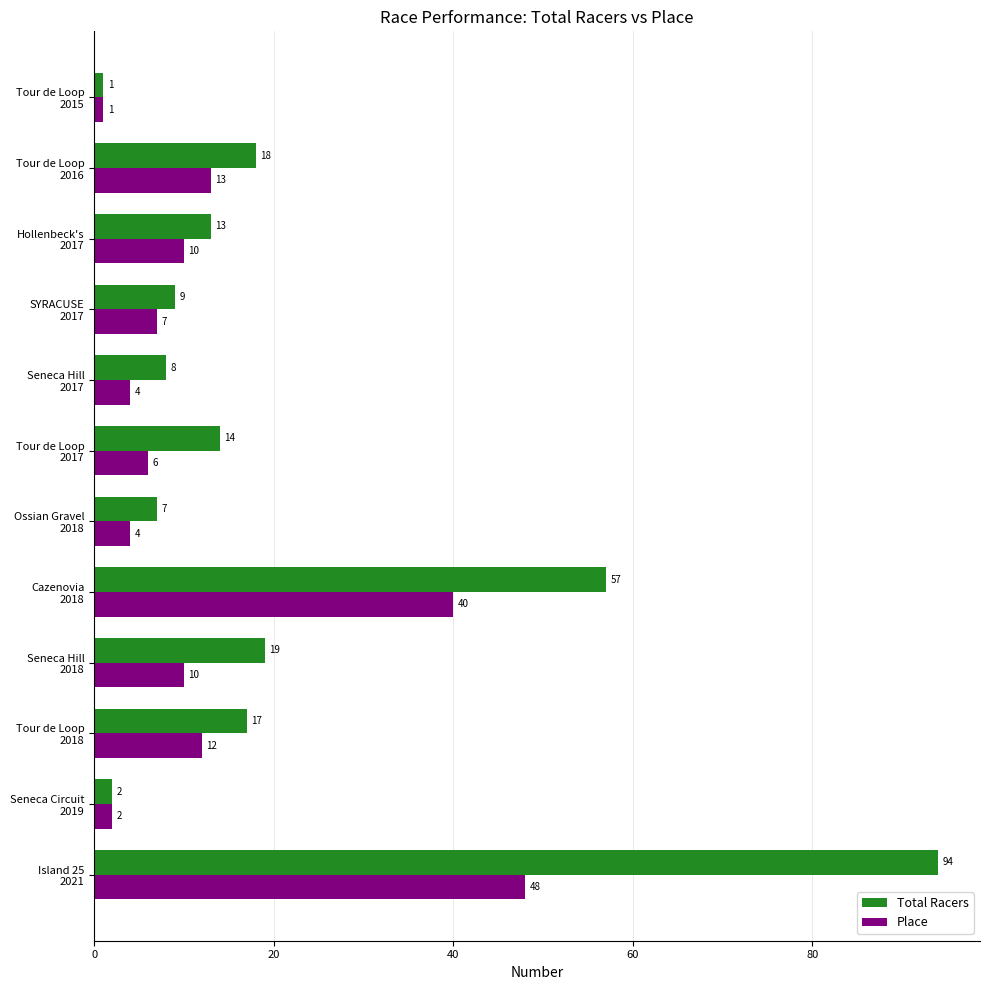

Which series has the widest spread of values?

Total Racers